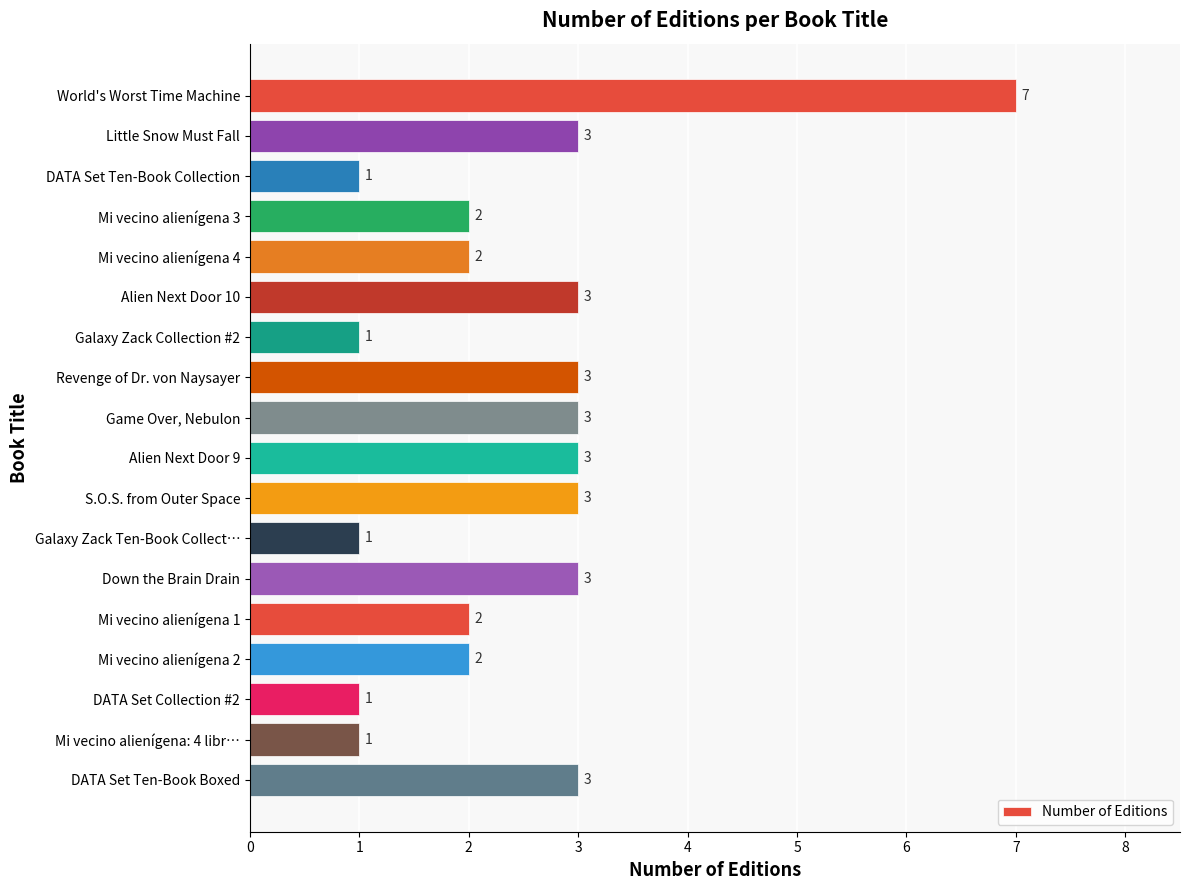

How many bars are there in total?

18